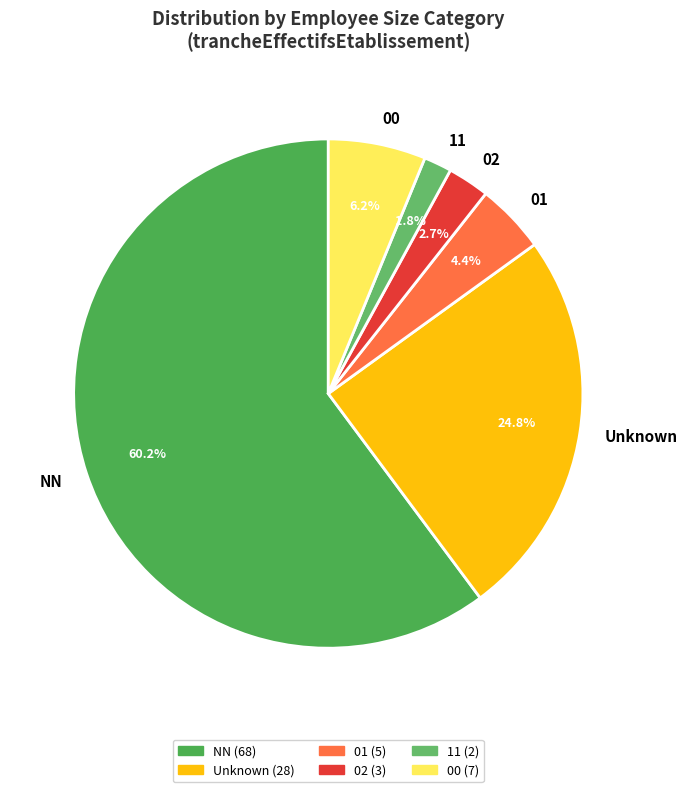

What is the largest slice in the pie chart?

NN